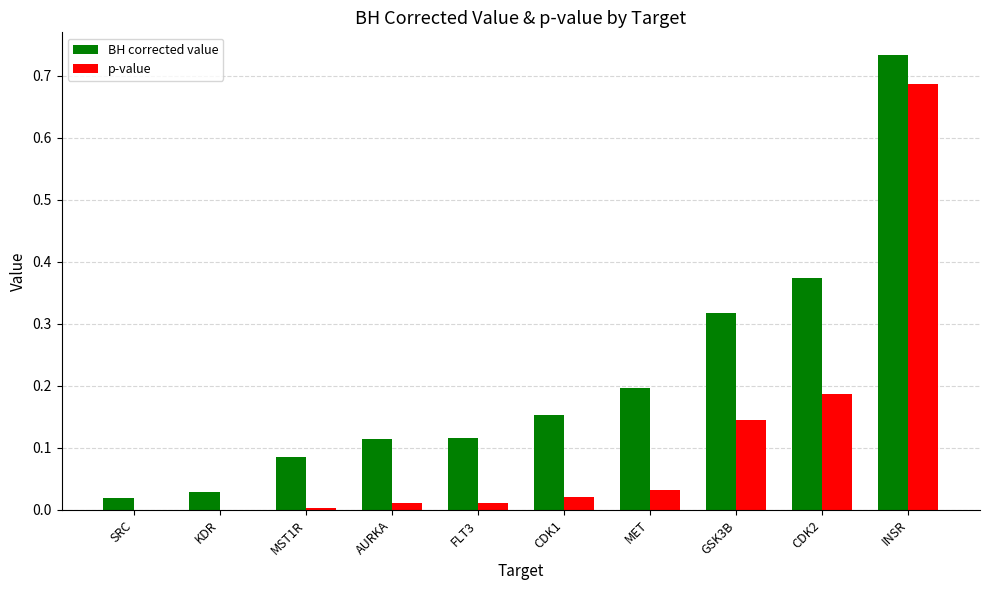

Between MST1R and CDK1, which series saw the biggest shift?

BH corrected value